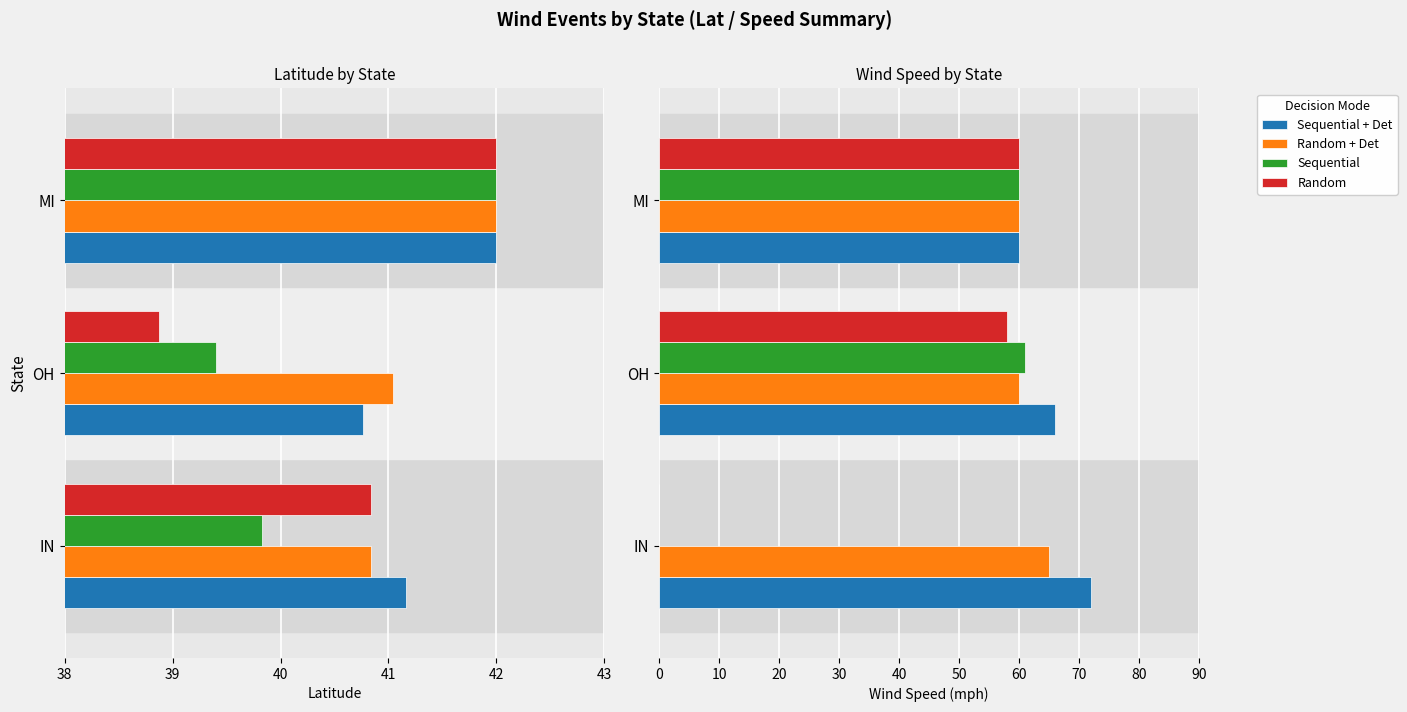

List the series in order of their peak value, highest first.

Sequential + Det, Random + Det, Sequential, Random